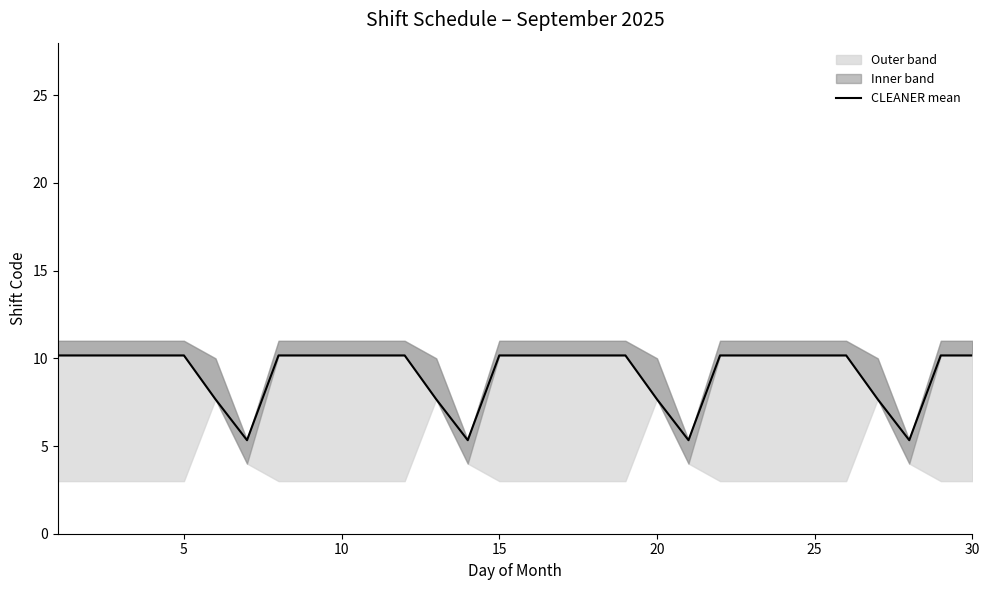

True or false: the data shows 18.1 at 15.

False